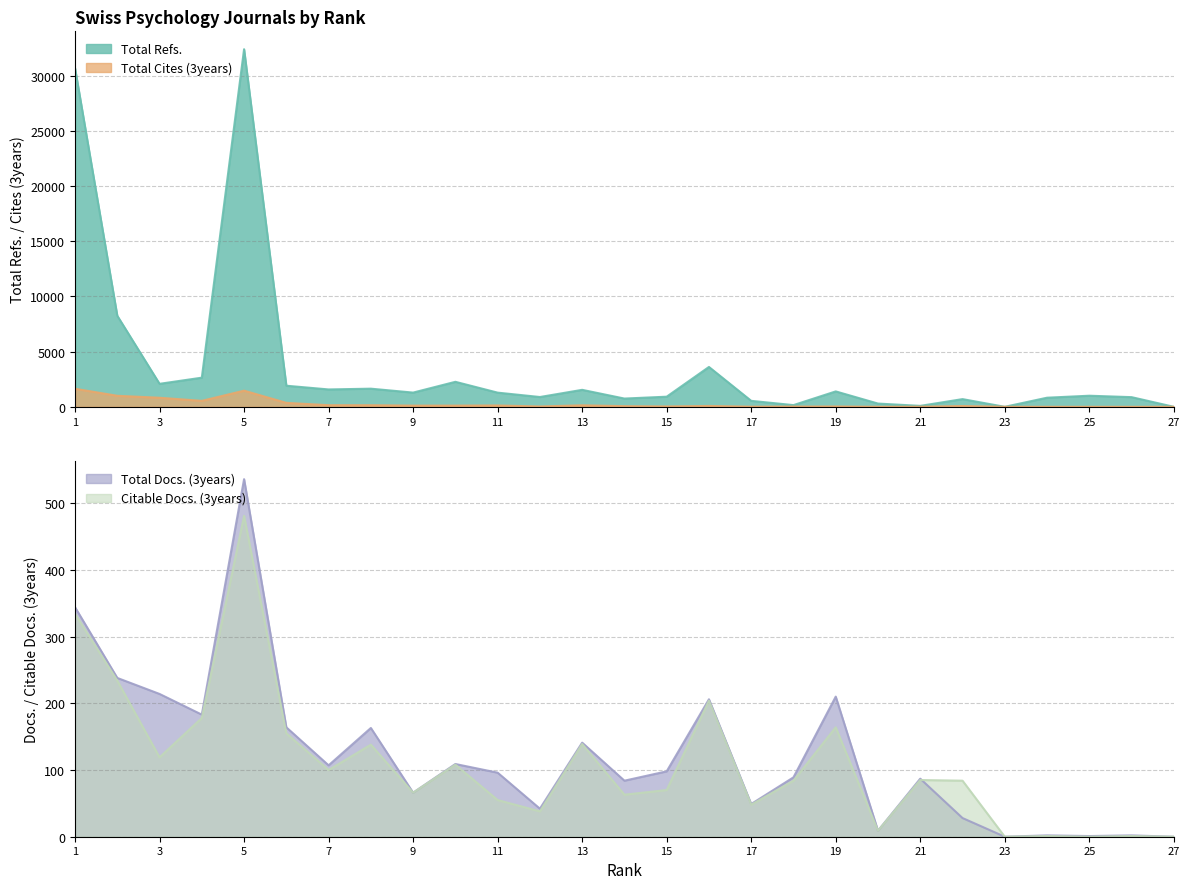

What are all the series names shown in the legend?

Total Refs., Total Cites (3years), Total Docs. (3years), Citable Docs. (3years)